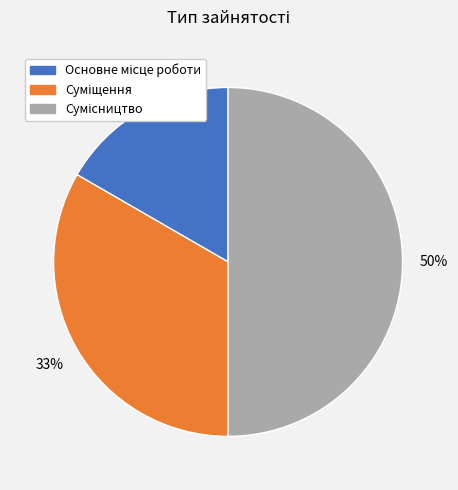

To the nearest percent, what is the difference between the largest and smallest slice percentages?

33%